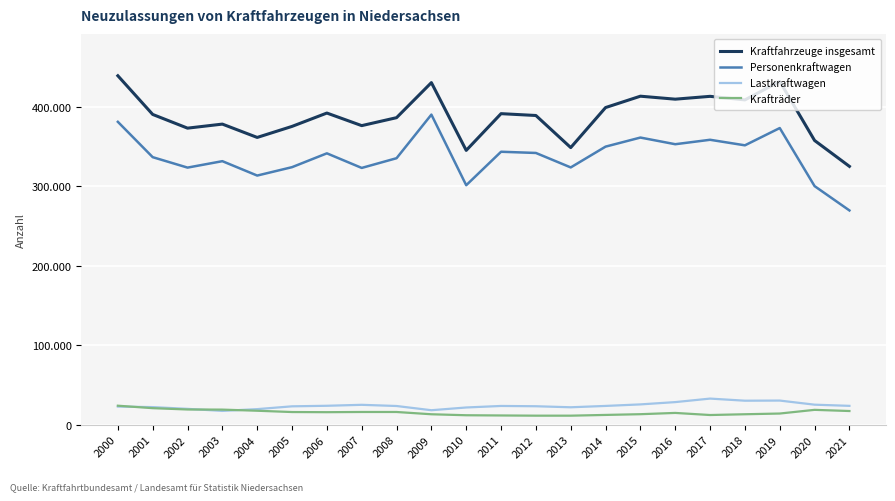

Where is Lastkraftwagen nearest to the value 25102?

2007